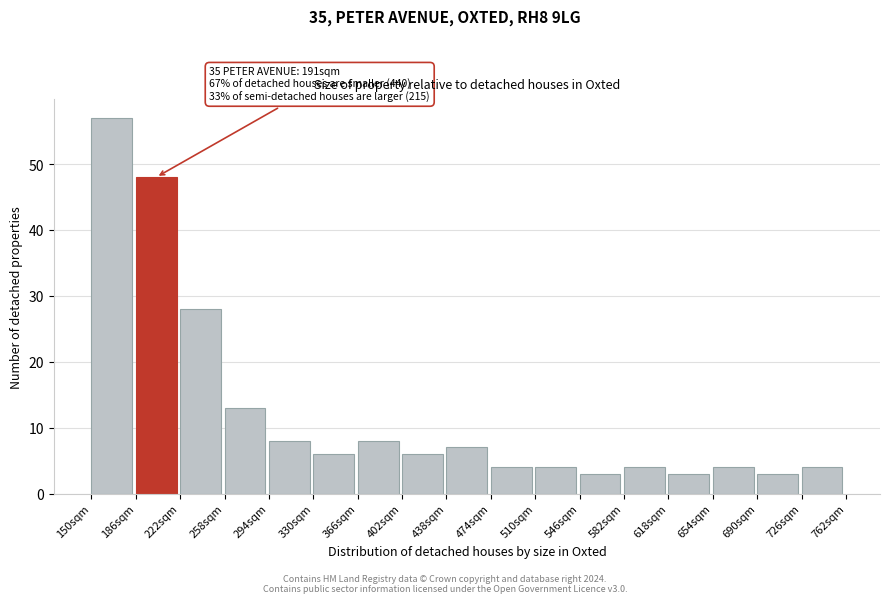

Over which range of the x-axis is the bar tallest?

150 to 186